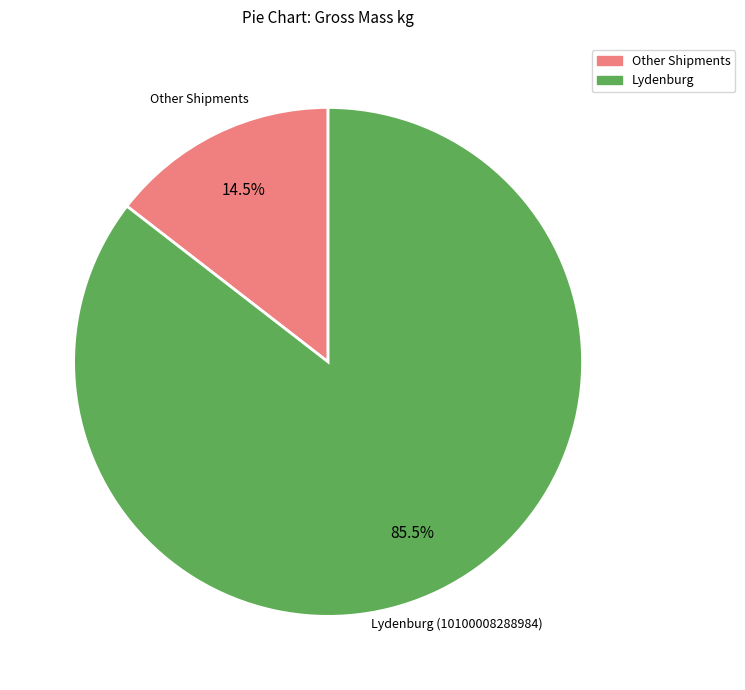

Is there a majority slice in this chart?

Yes